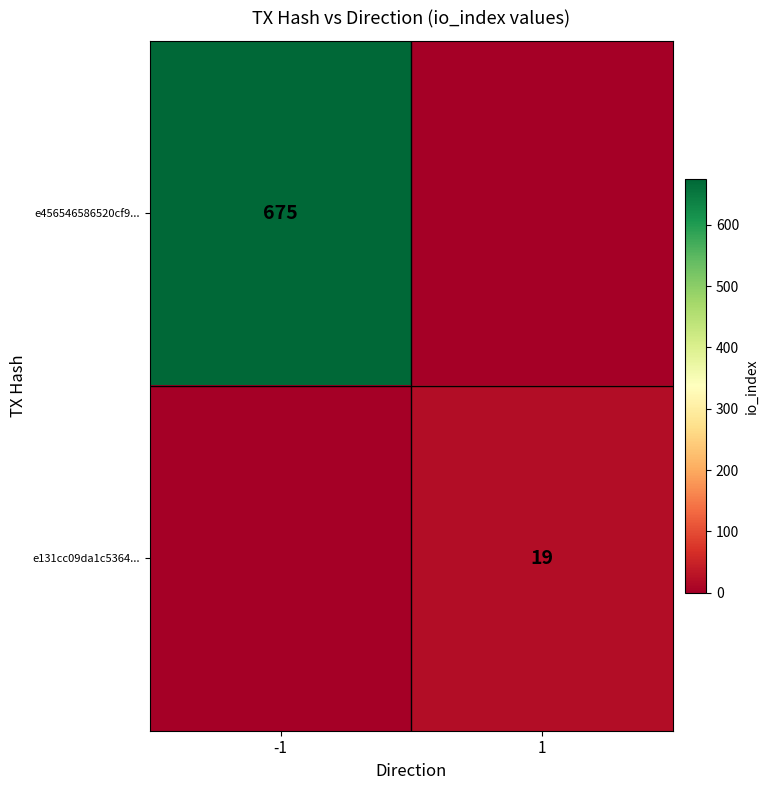

True or false: e131cc09da1c5364... has a value of 19 at 1.

True